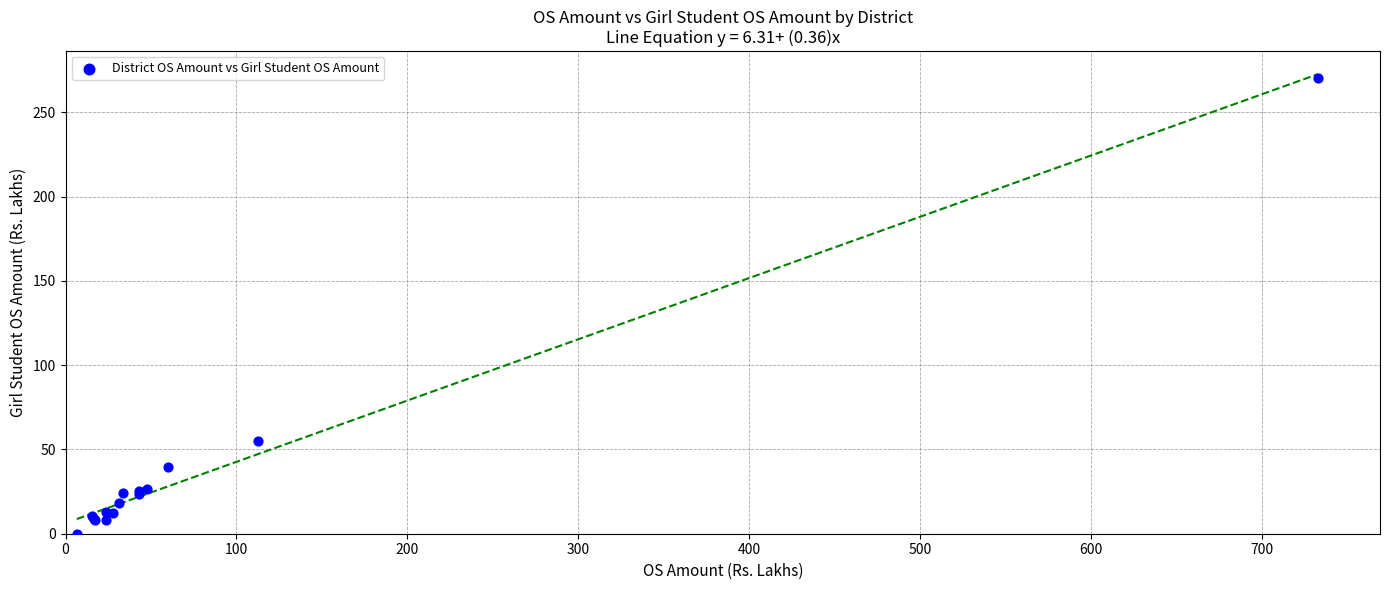

What Y value in the scatter plot is closest to 135?

55.2